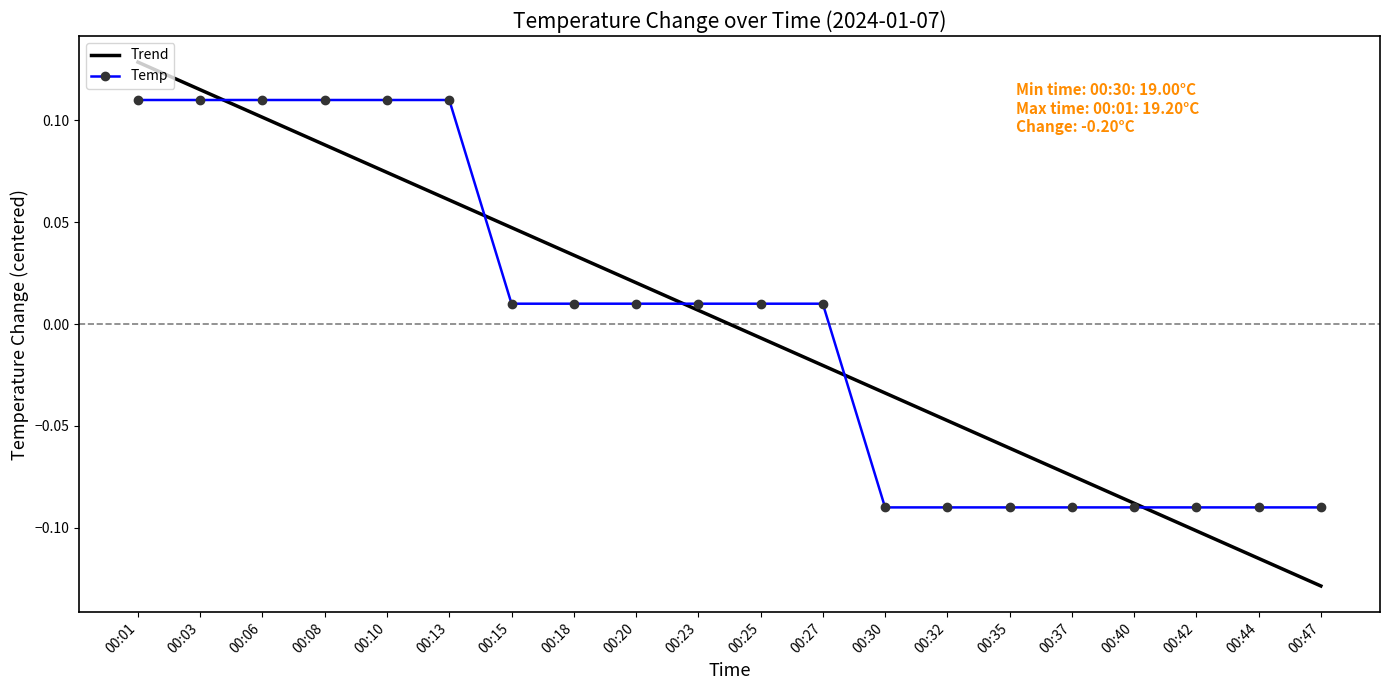

At 00:08, list the series in order from smallest to largest.

Trend, Temp